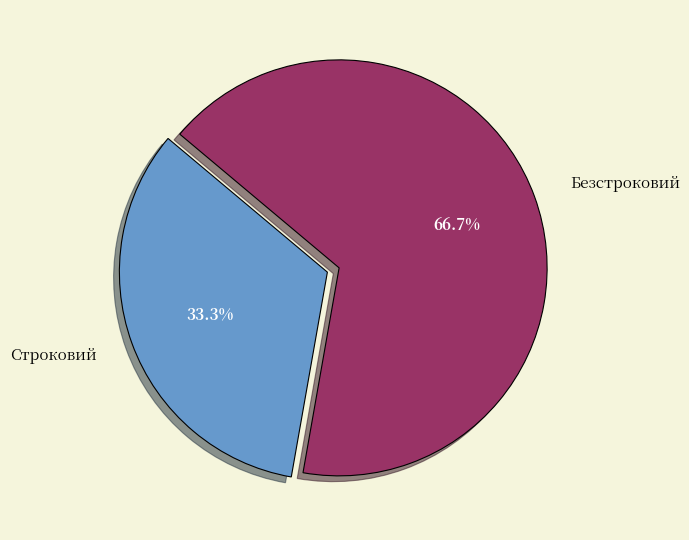

To the nearest percent, what is the difference between the largest and smallest slice percentages?

33%